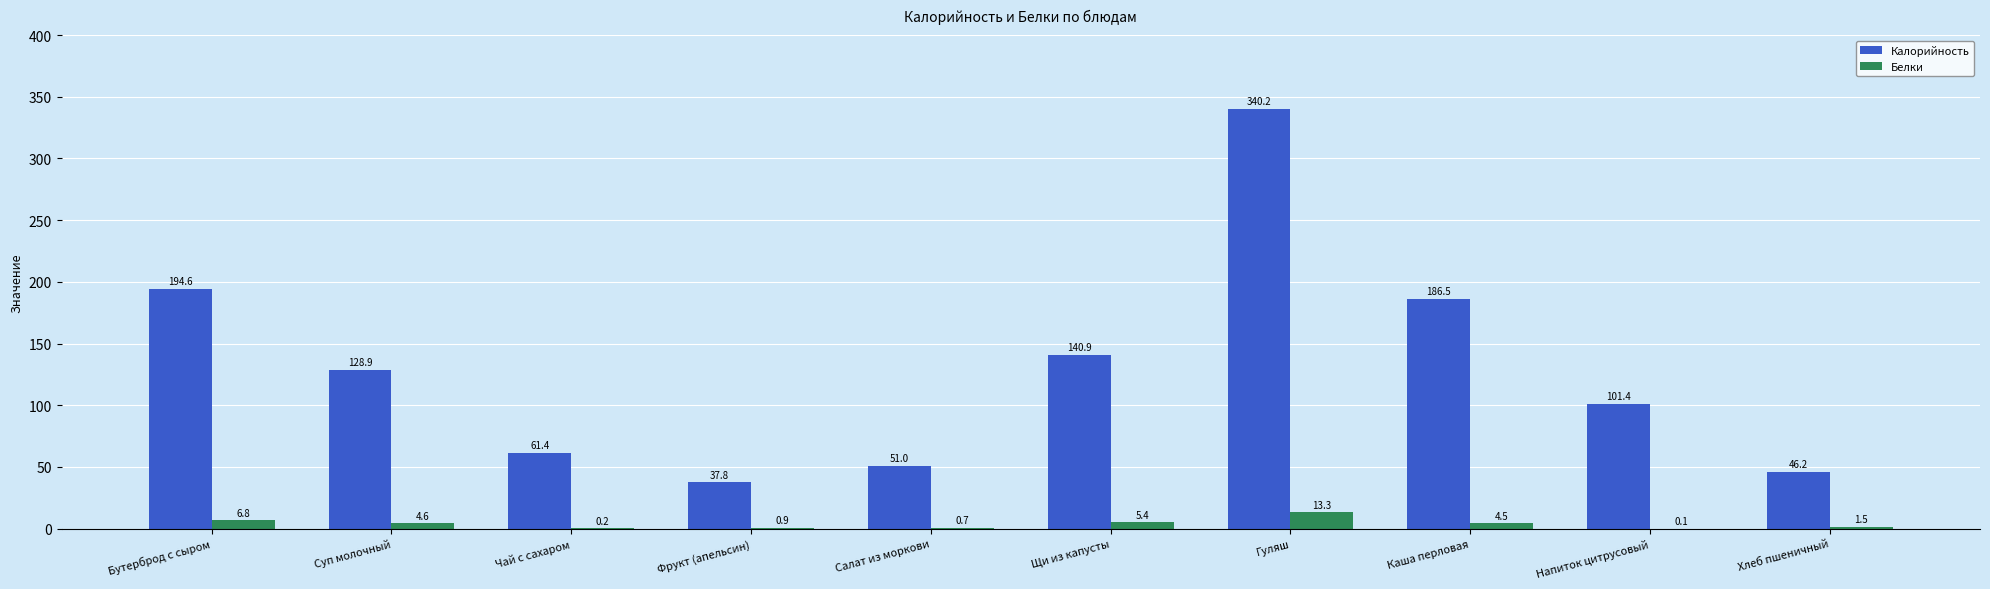

Reading left to right, list all the values displayed in this chart.

Калорийность: Бутерброд с сыром=194.6	Суп молочный=128.9	Чай с сахаром=61.4	Фрукт (апельсин)=37.8	Салат из моркови=51.0	Щи из капусты=140.9	Гуляш=340.2	Каша перловая=186.5	Напиток цитрусовый=101.4	Хлеб пшеничный=46.2
Белки: Бутерброд с сыром=6.8	Суп молочный=4.6	Чай с сахаром=0.2	Фрукт (апельсин)=0.9	Салат из моркови=0.7	Щи из капусты=5.4	Гуляш=13.3	Каша перловая=4.5	Напиток цитрусовый=0.1	Хлеб пшеничный=1.5